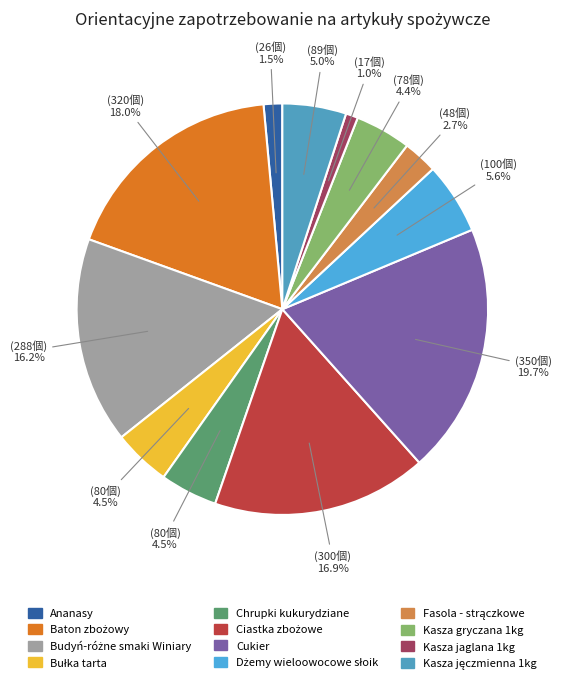

Does any single category account for the majority?

No